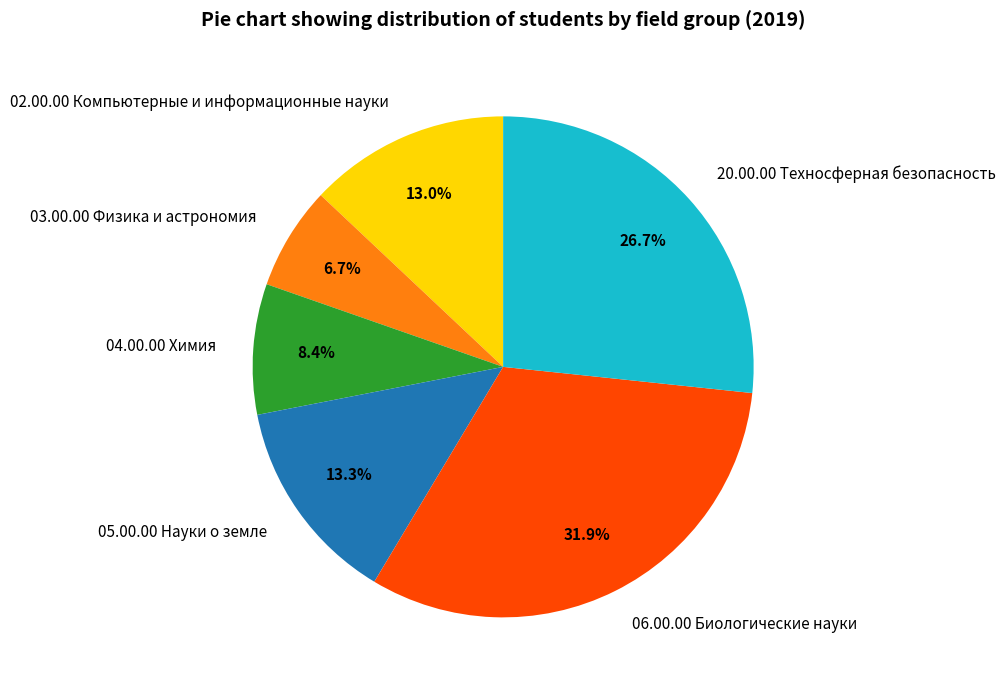

What percentage is the 20.00.00 Техносферная безопасность slice, to the nearest percent?

27%